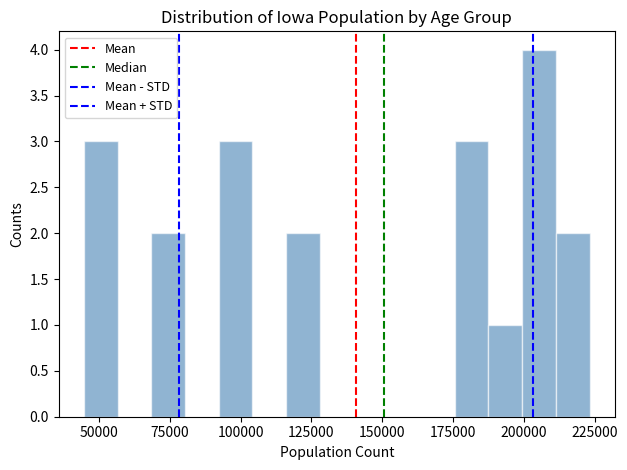

Read against the x-axis, roughly where is the centre of the tallest bar?

205000